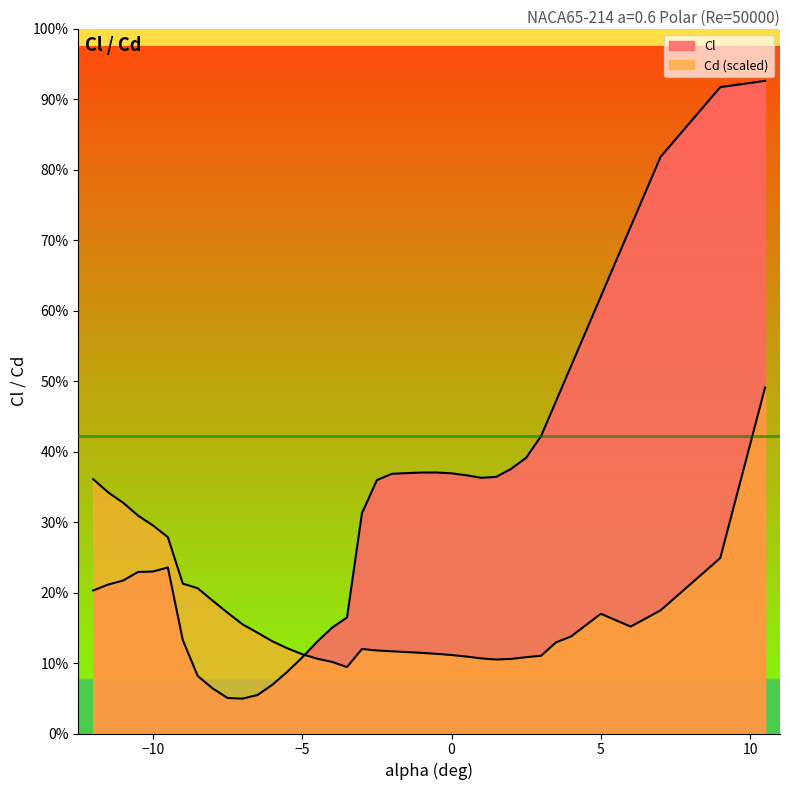

How many interior local peaks does the Cl series have?

2